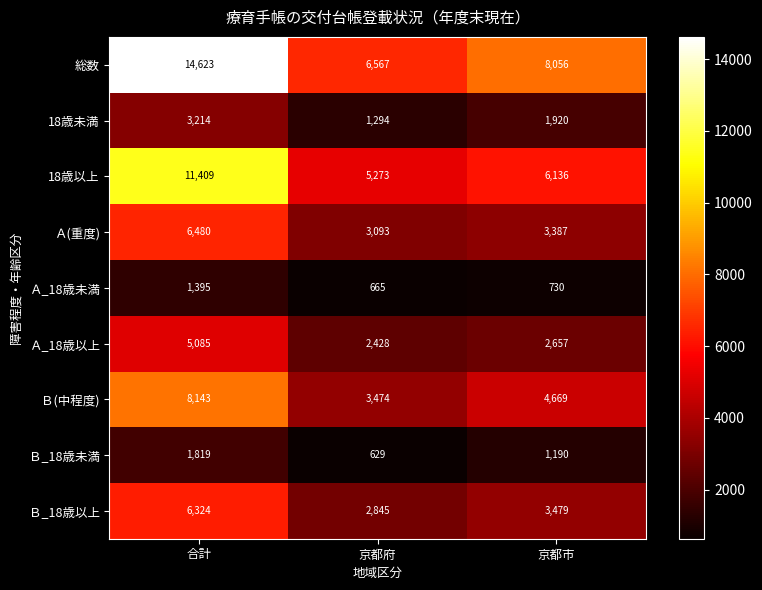

Is it true that Ａ(重度) equals 5173 at 京都府?

False